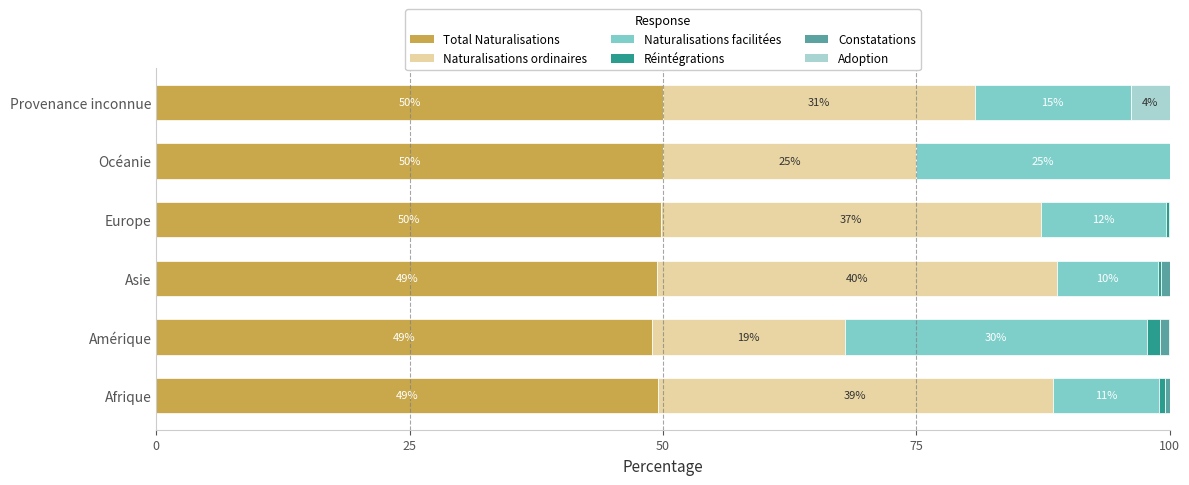

Reading left to right, list all the values displayed in this chart.

Total Naturalisations: 49.5	48.9	49.4	49.8	50.0	50.0
Naturalisations ordinaires: 39.0	19.1	39.5	37.5	25.0	30.8
Naturalisations facilitées: 10.5	29.8	9.9	12.3	25.0	15.4
Réintégrations: 0.6	1.3	0.3	0.3	0.0	0.0
Constatations: 0.4	0.9	0.8	0.1	0.0	0.0
Adoption: 0.0	0.0	0.0	0.0	0.0	3.8